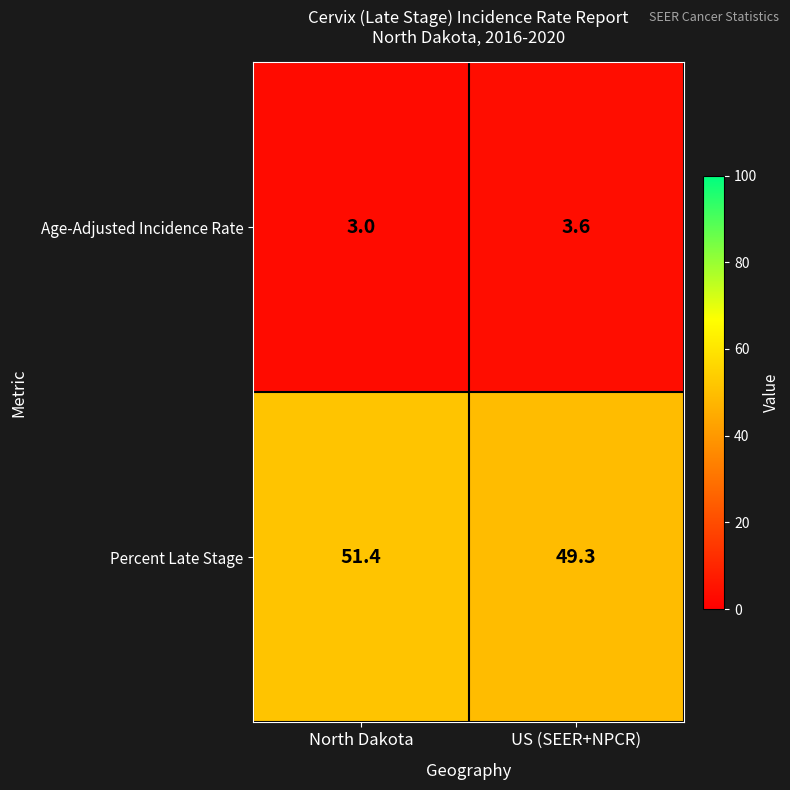

What is the average value of the Age-Adjusted Incidence Rate series?

3.3